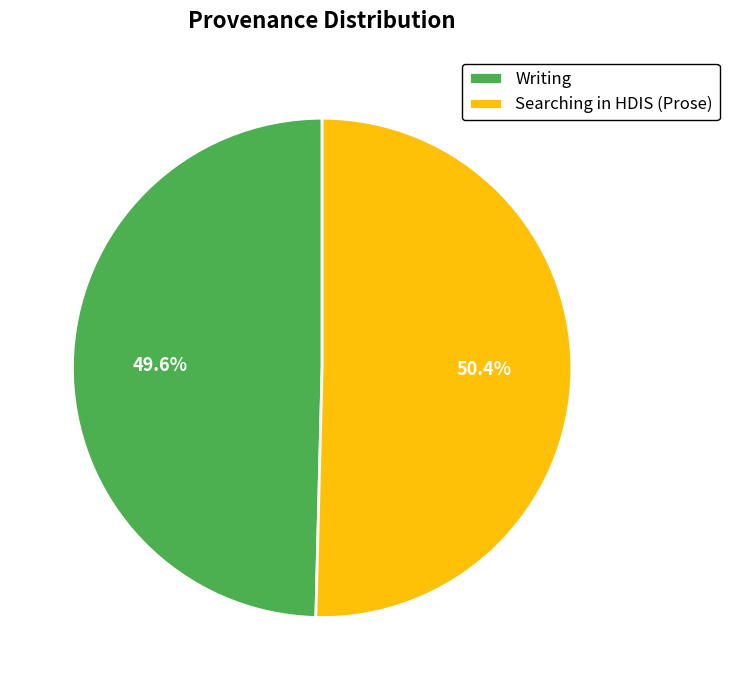

To the nearest percent, what is the difference between the Searching in HDIS (Prose) and Writing slice percentages?

1%